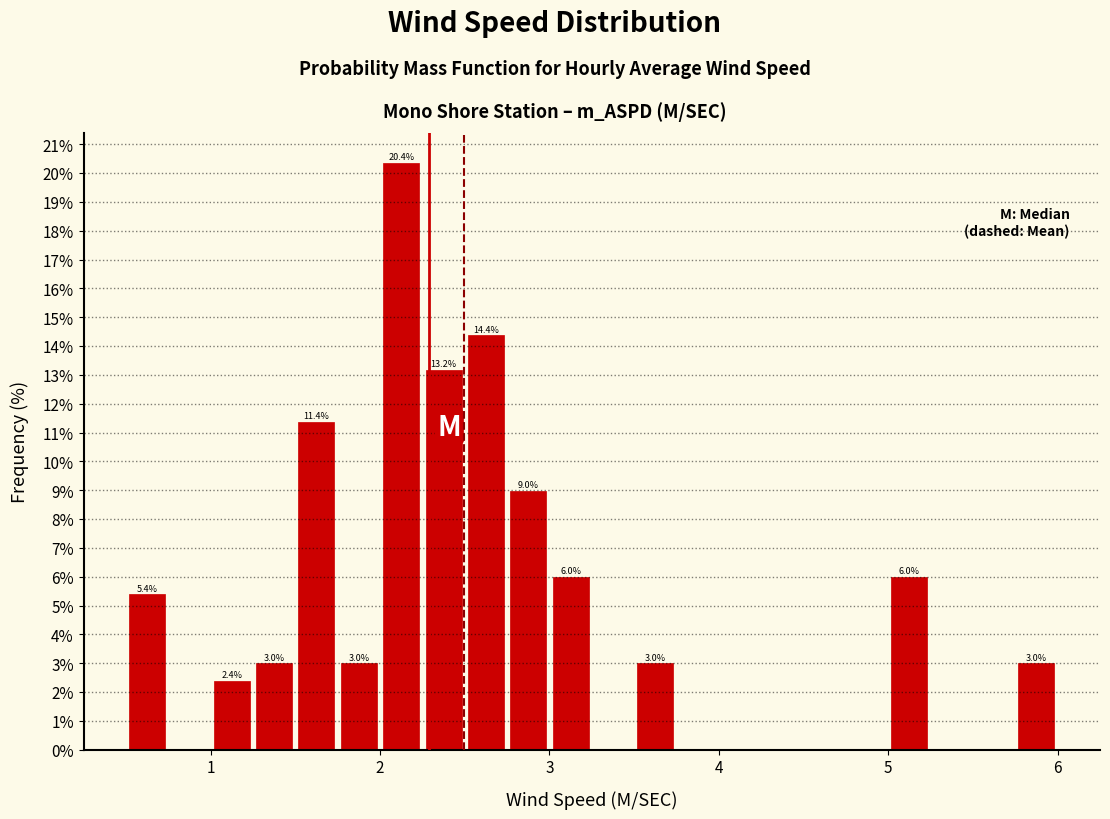

Around what value on the x-axis is the tallest bar? Give the approximate position of its centre, as read against the axis.

2.1